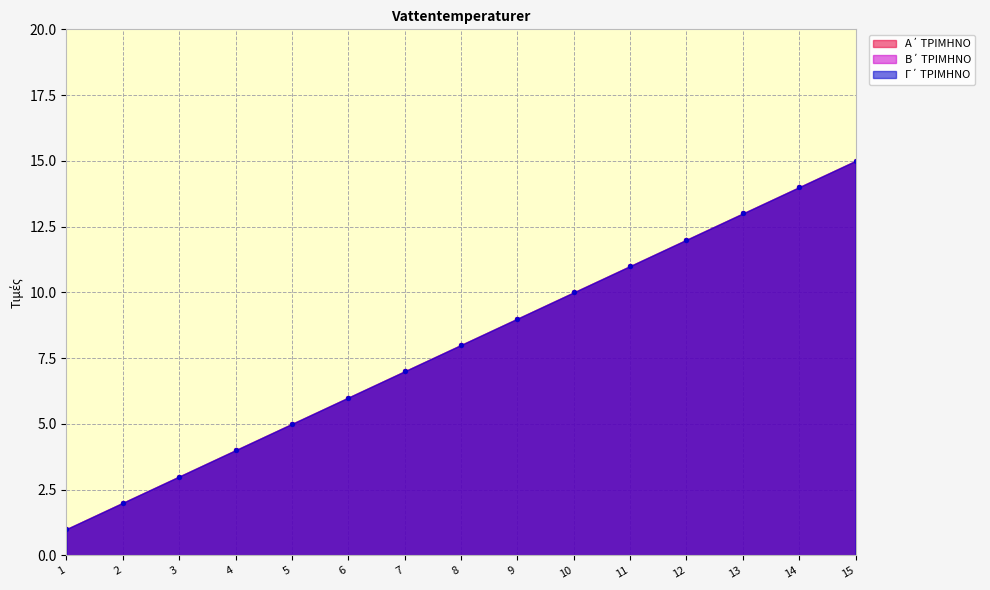

Which series reaches the maximum Y coordinate?

Α΄ ΤΡΙΜΗΝΟ